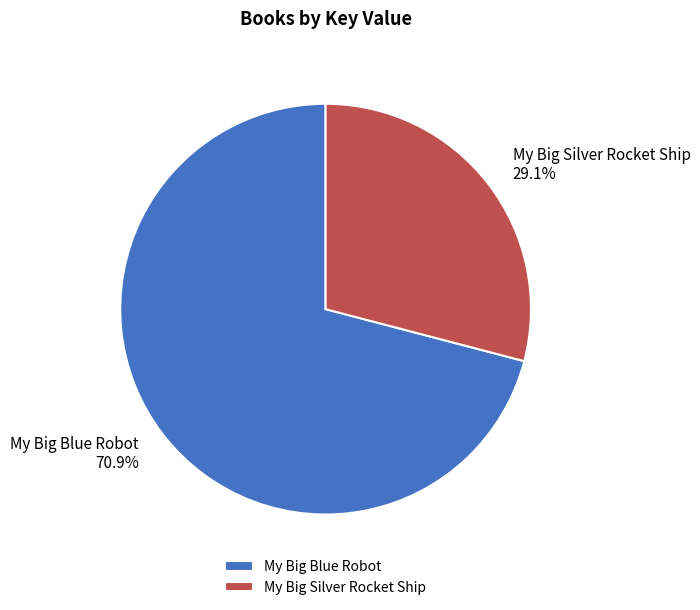

How much of the chart is everything except My Big Silver Rocket Ship?

70.9%